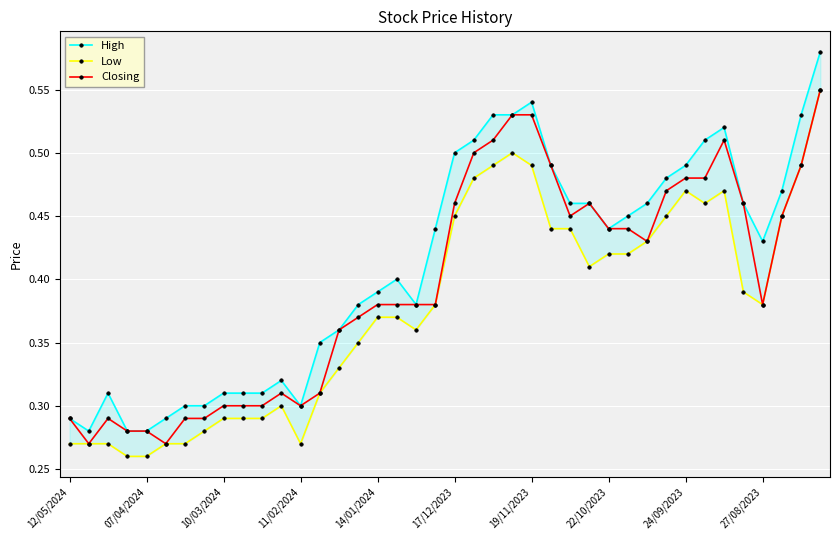

How many Closing values are between 0 and 1?

40